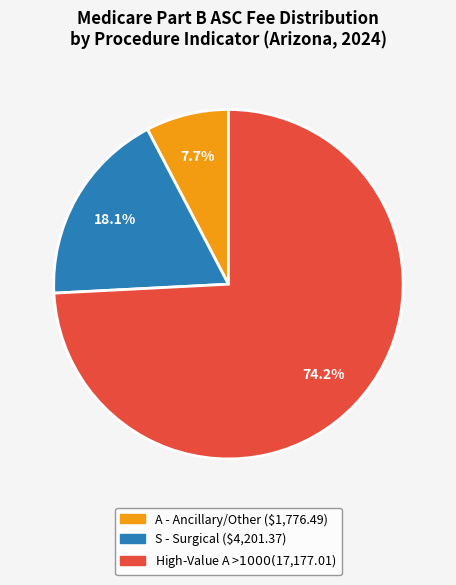

Does any single category account for the majority?

Yes